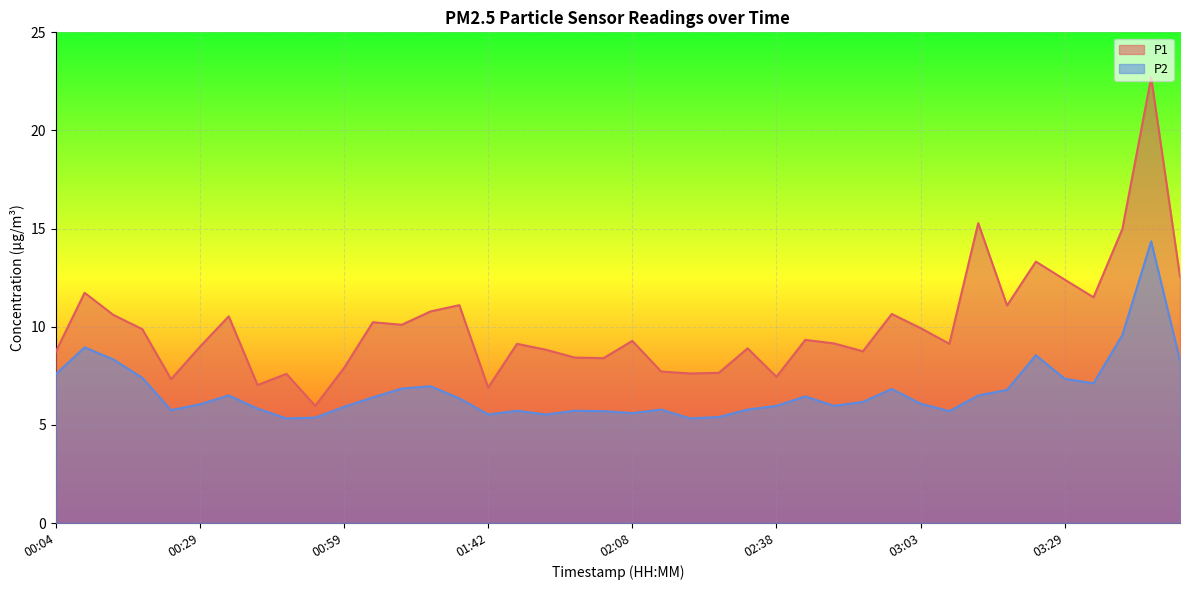

Which has a higher value, 02:43 or 01:09?

01:09